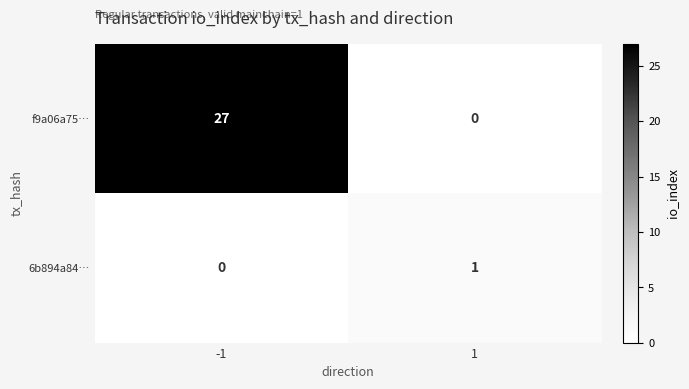

Reading left to right, transcribe all the data shown in this chart.

f9a06a75…: -1=27	1=0
6b894a84…: -1=0	1=1